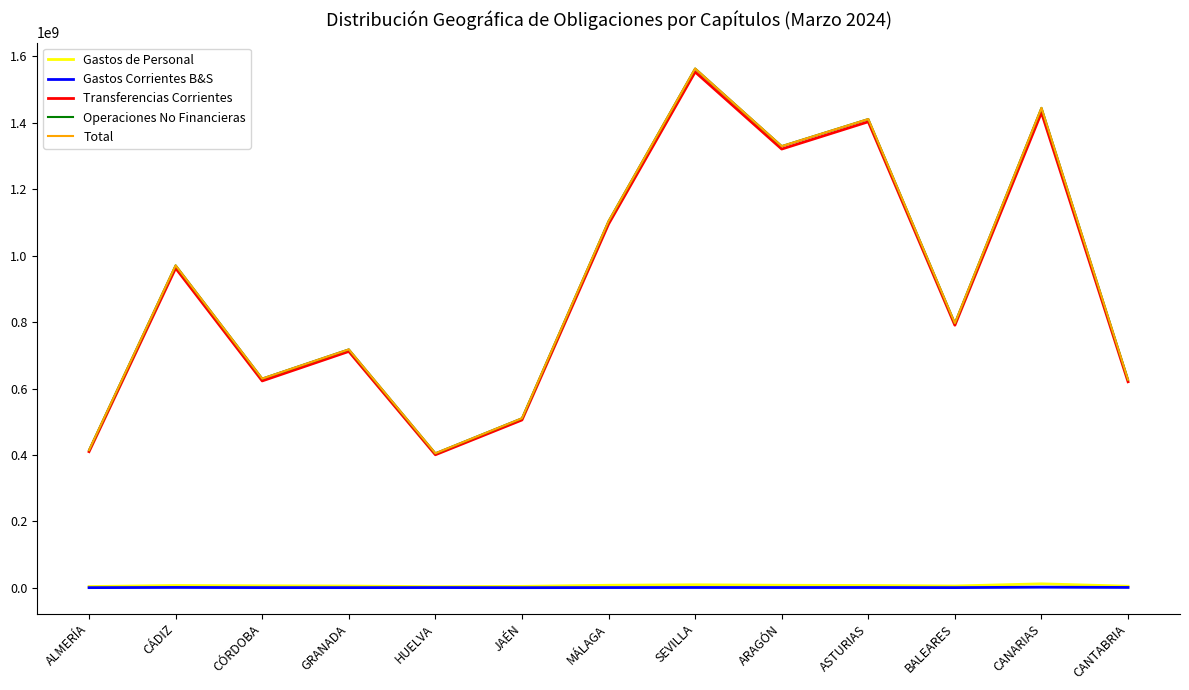

True or false: Operaciones No Financieras has a value of 717894438.9 at GRANADA.

True